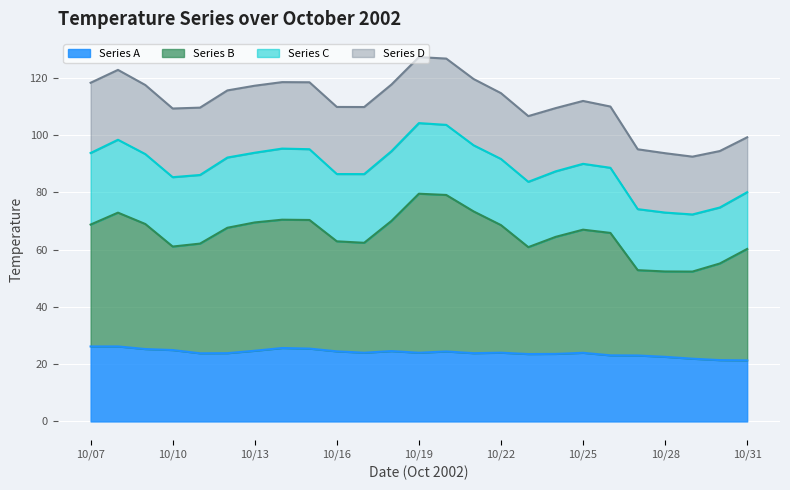

What is the lowest value of the Series A series?

21.3